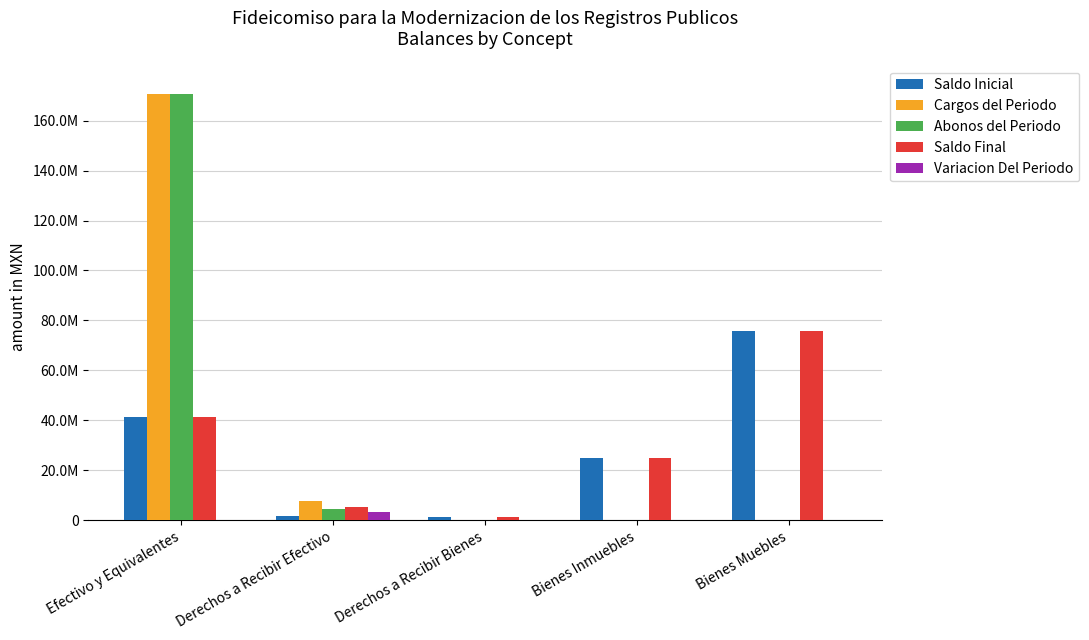

What is the lowest value of the Saldo Final series?

1175348.9